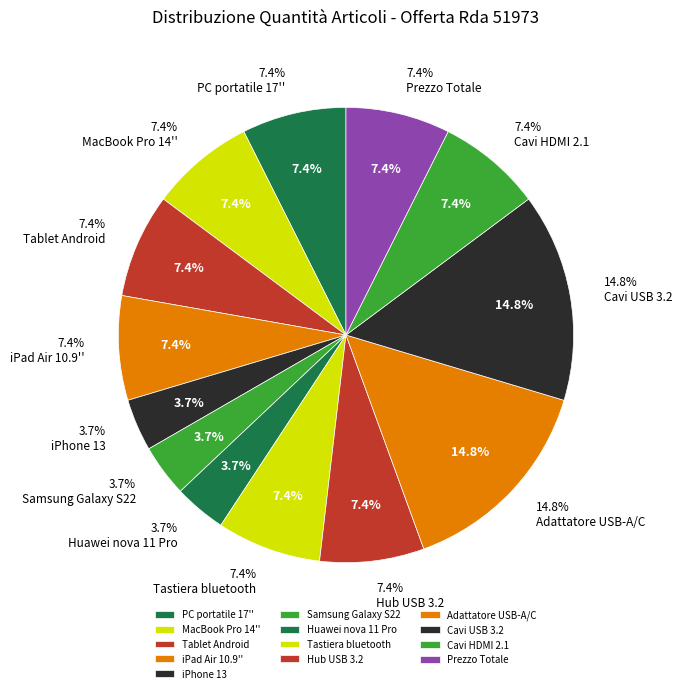

Which category has the smallest portion of the pie?

iPhone 13